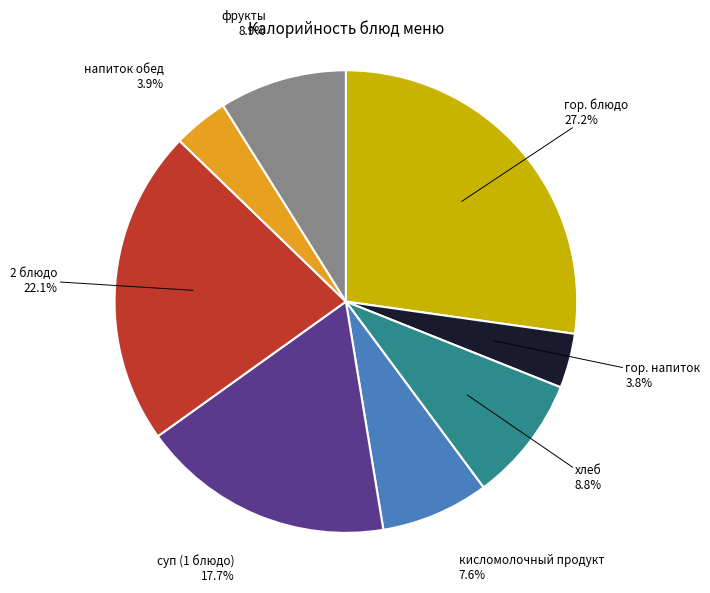

Which category has the biggest portion of the pie?

гор. блюдо